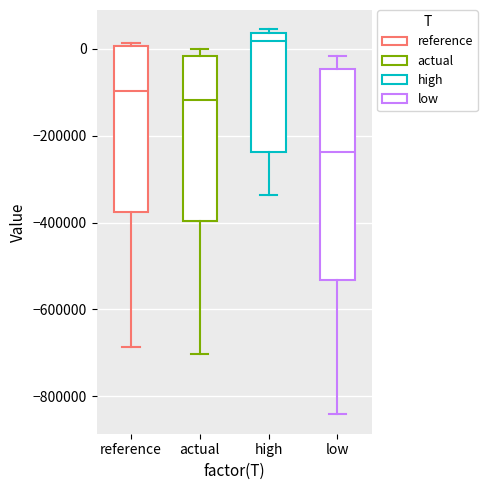

Which box's median line is the lowest?

low